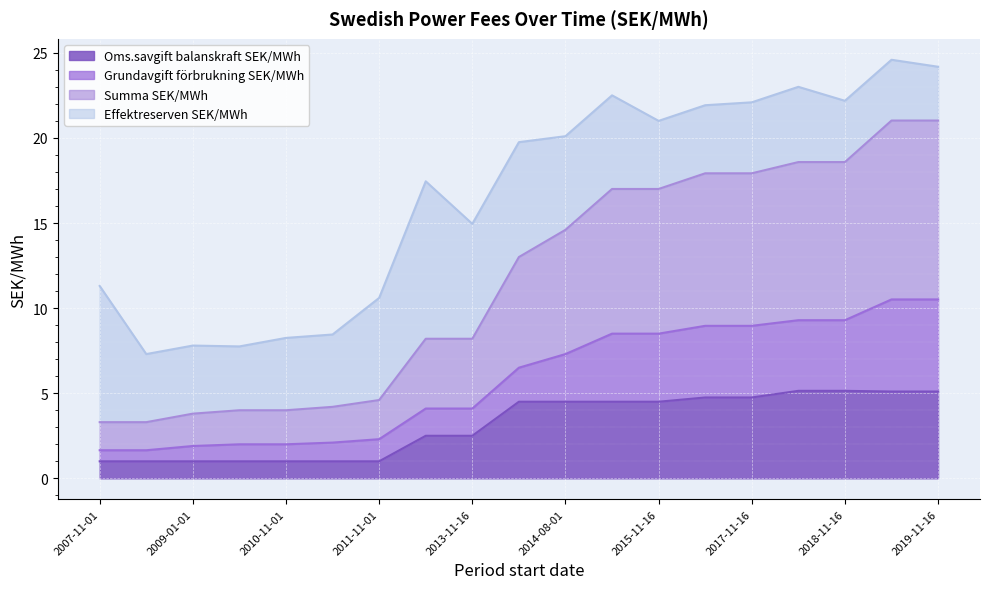

Is the value of Summa SEK/MWh at 2008-11-01 greater than the value of Oms.savgift balanskraft SEK/MWh at 2015-02-01?

No